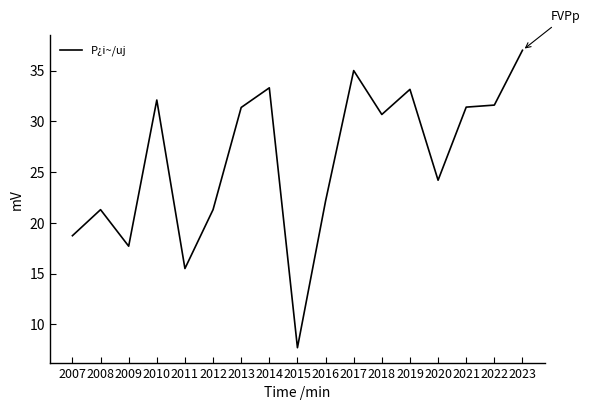

How many series are shown in this chart?

1